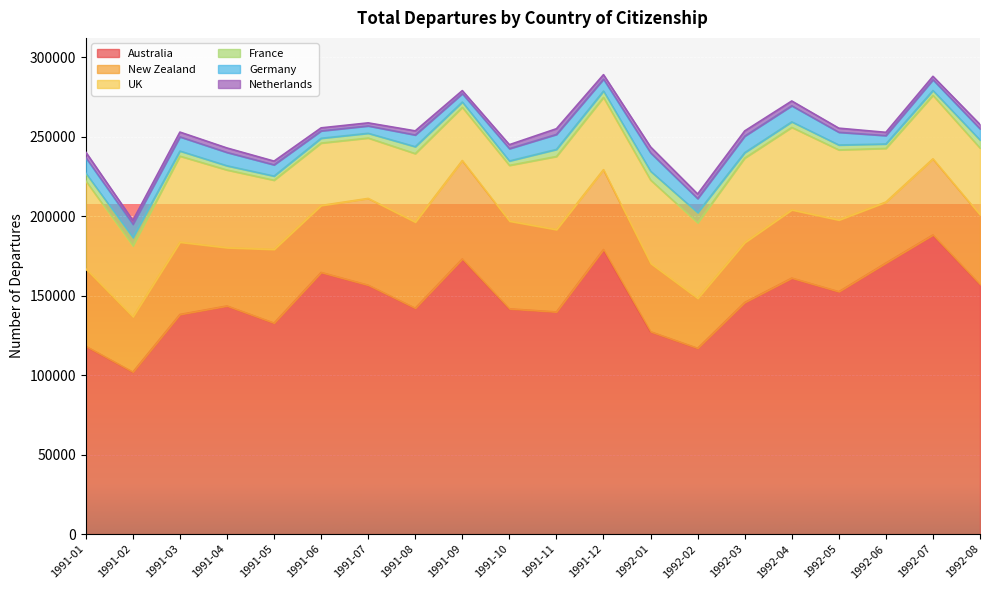

What is the value of the Germany point at the 13th from the left?

11580